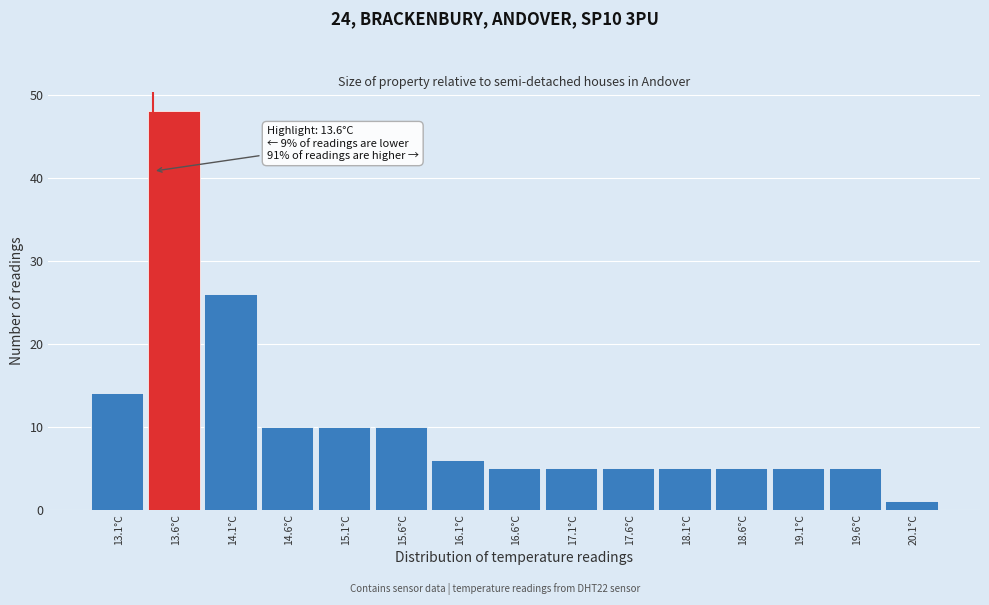

Reading left to right, extract all data points from this chart.

13.1°C=14	13.6°C=48	14.1°C=26	14.6°C=10	15.1°C=10	15.6°C=10	16.1°C=6	16.6°C=5	17.1°C=5	17.6°C=5	18.1°C=5	18.6°C=5	19.1°C=5	19.6°C=5	20.1°C=1